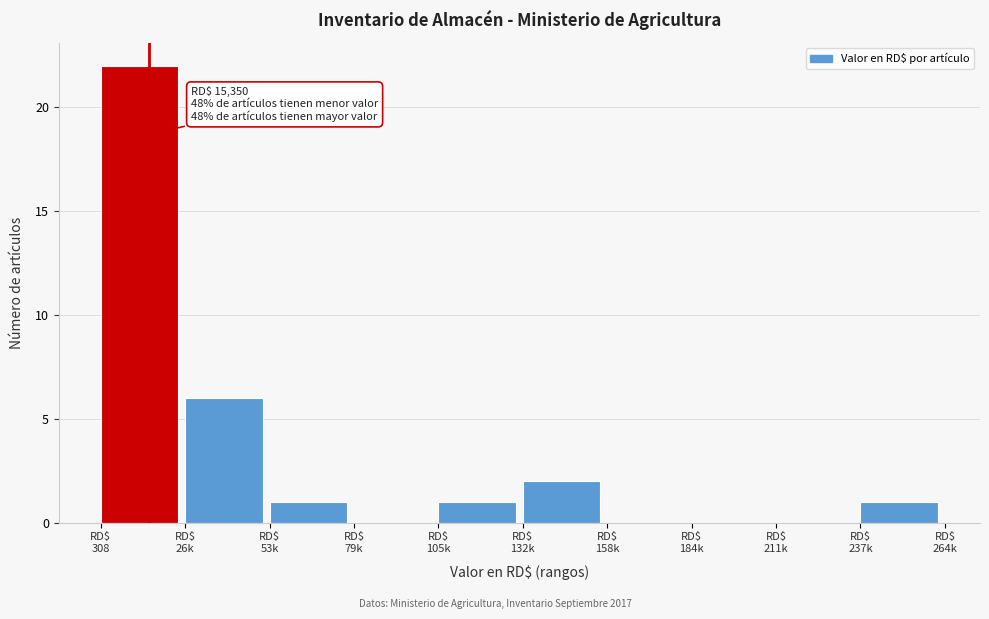

What is the sum of all values?

33